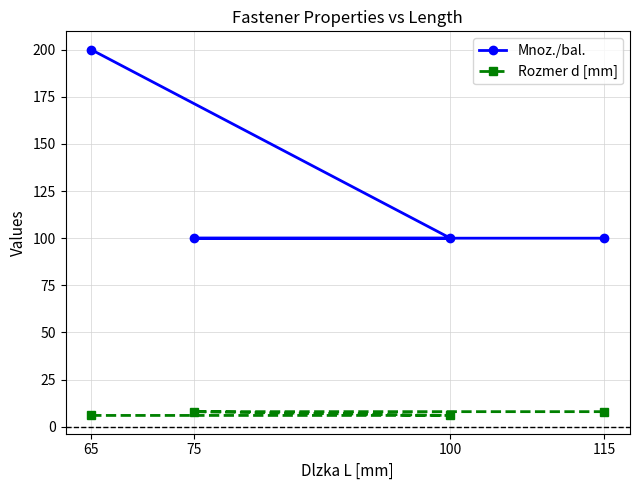

What is the label of the 2nd point from the right?

75